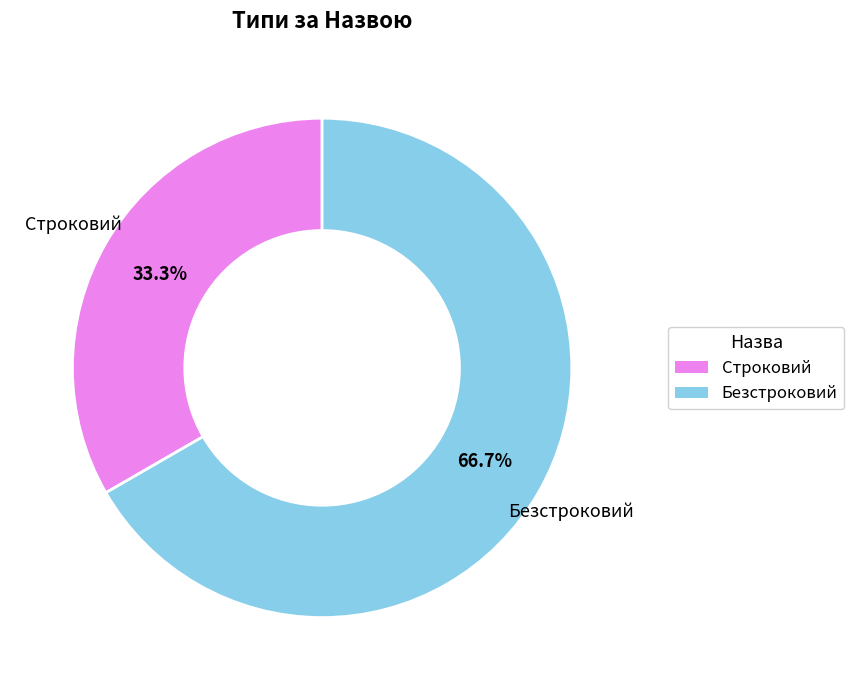

What percentage is the Безстроковий slice, to the nearest percent?

67%